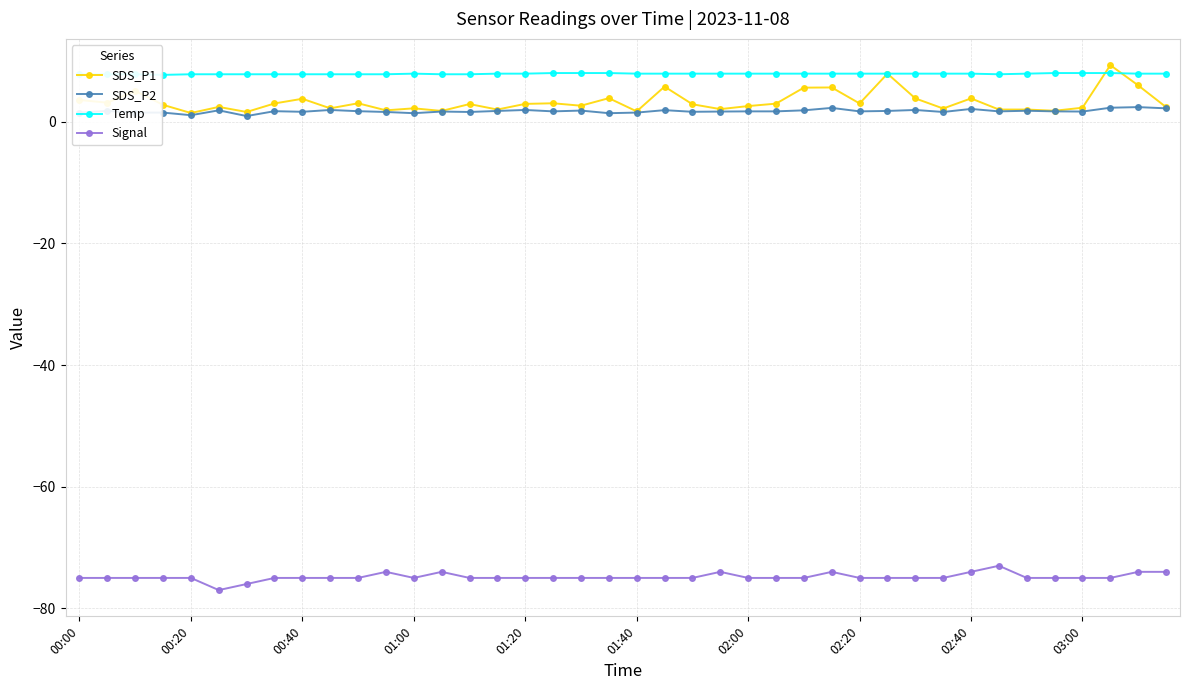

True or false: Signal and SDS_P2 cross at least once.

False